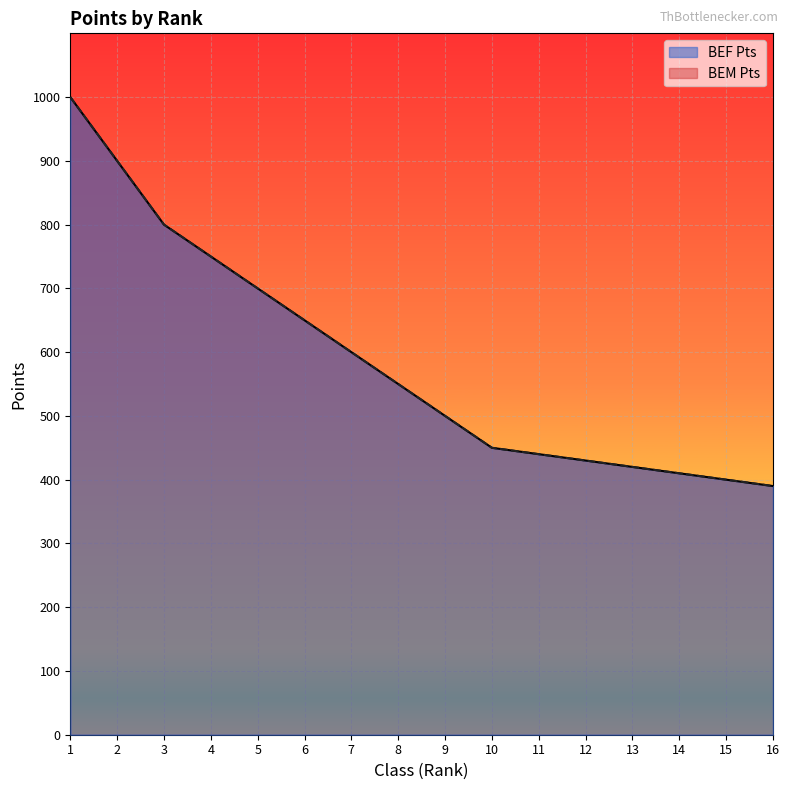

What is the difference between the maximum and minimum values in the BEF Pts series?

610